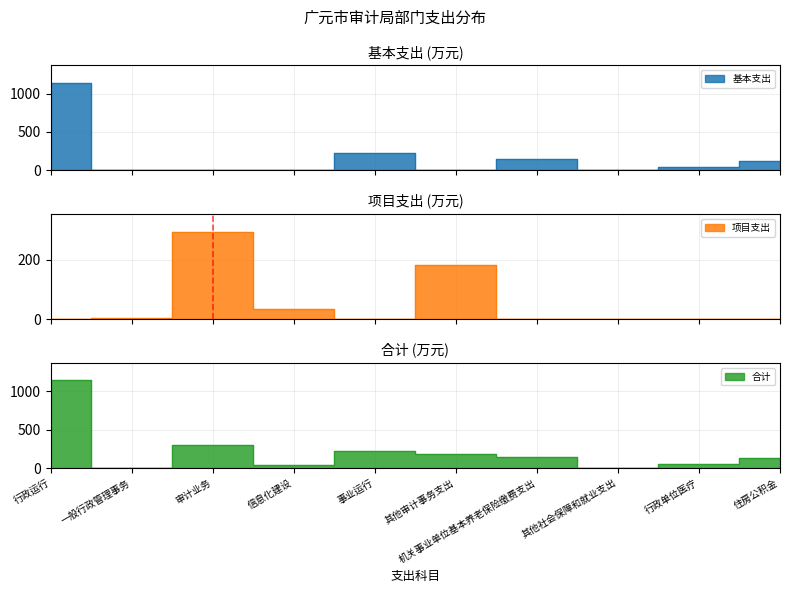

Where is the first local maximum for 项目支出?

审计业务